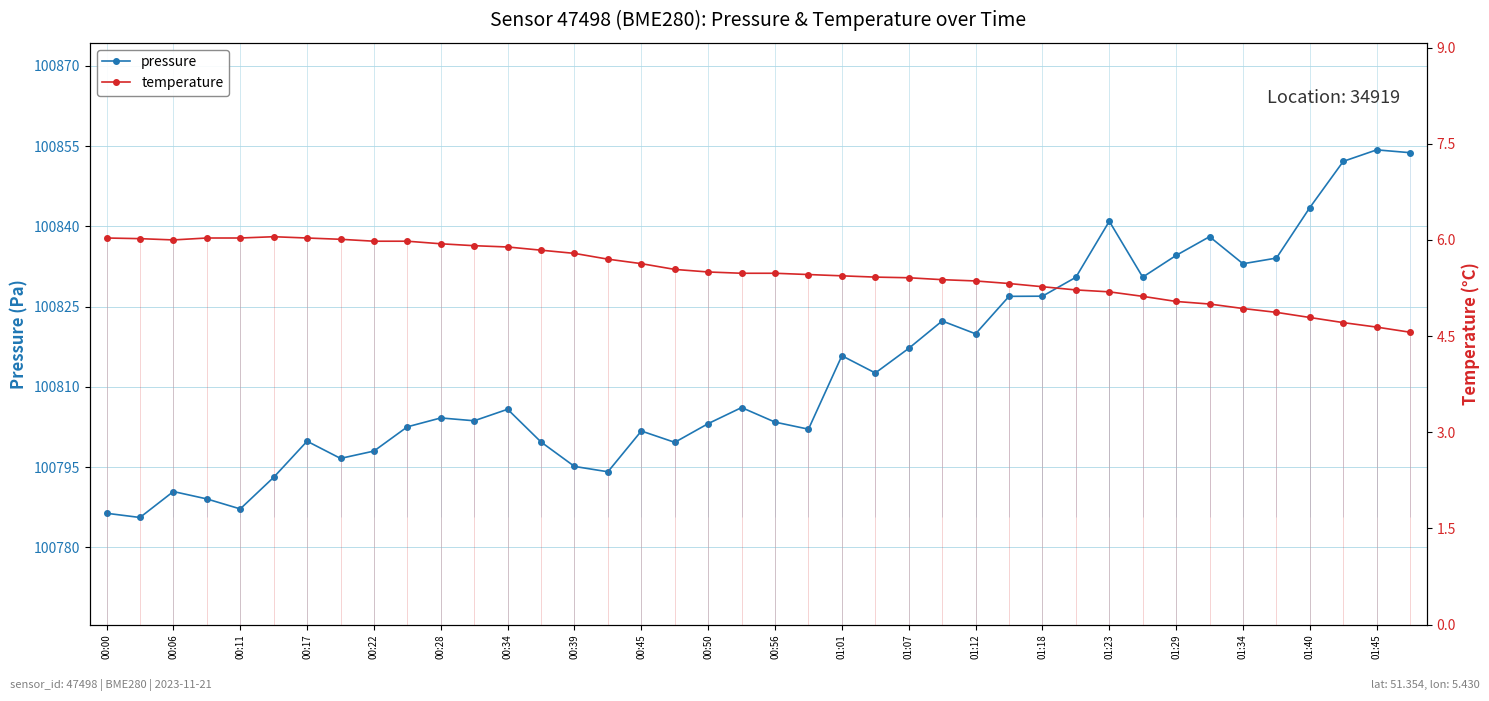

How many interior local valleys does the pressure series have?

11